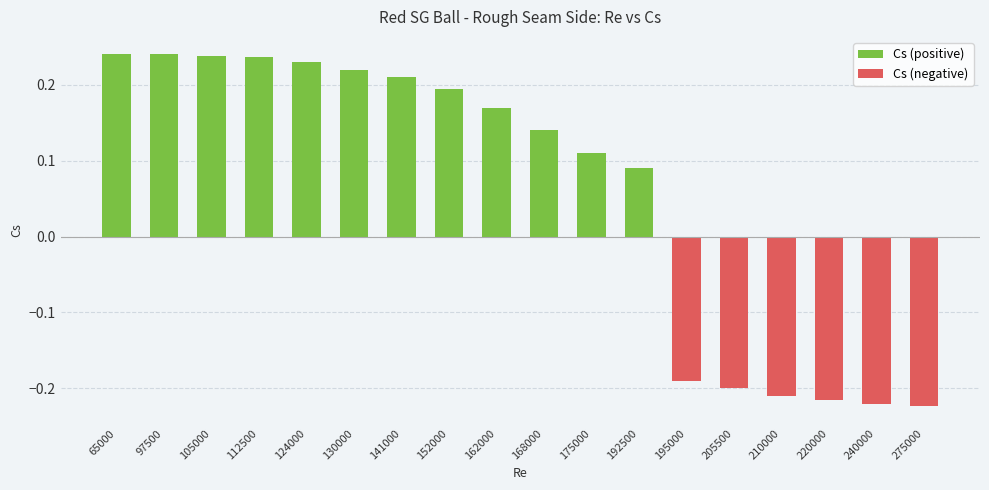

Which series has the largest total across all categories?

Cs (positive)